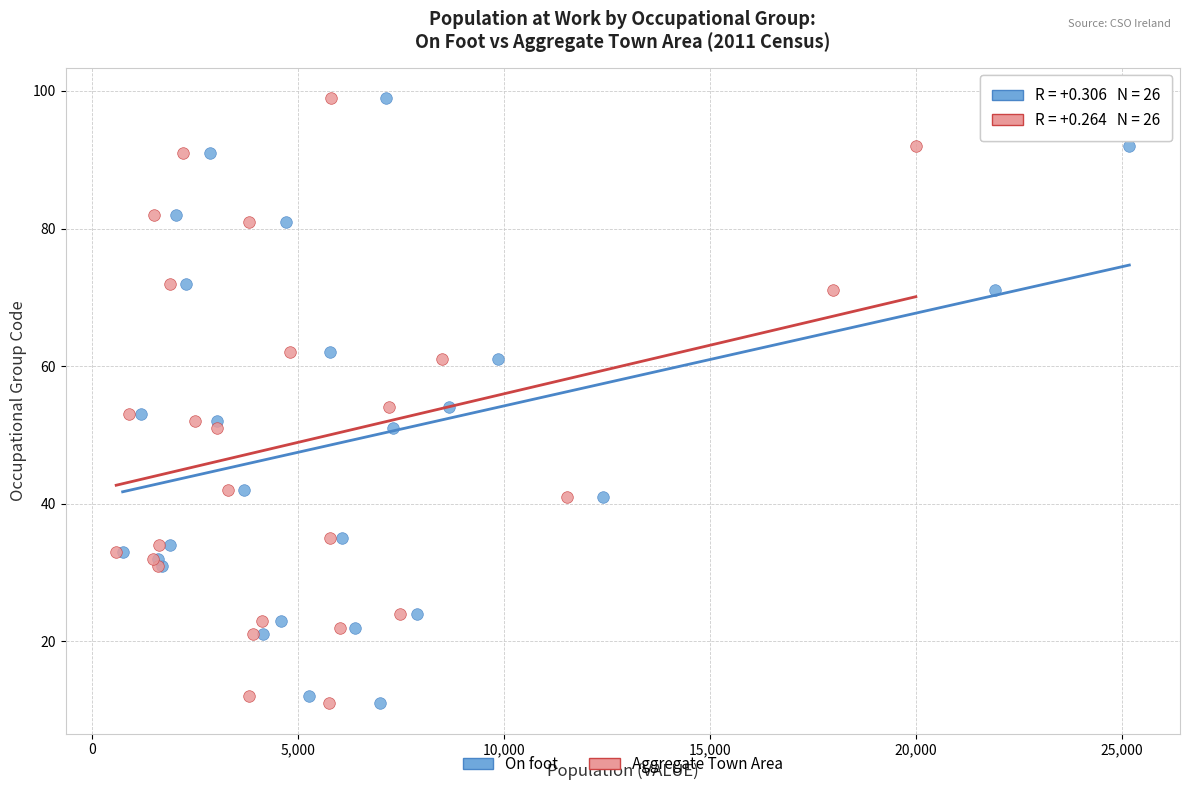

What are all the series names shown in the legend?

On foot, Aggregate Town Area